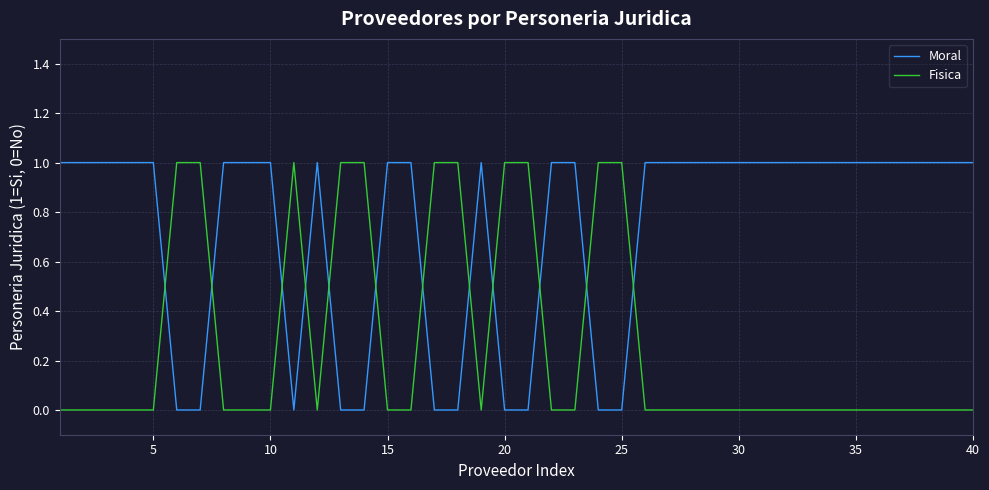

Rank the series by their average value, from lowest to highest.

Fisica, Moral